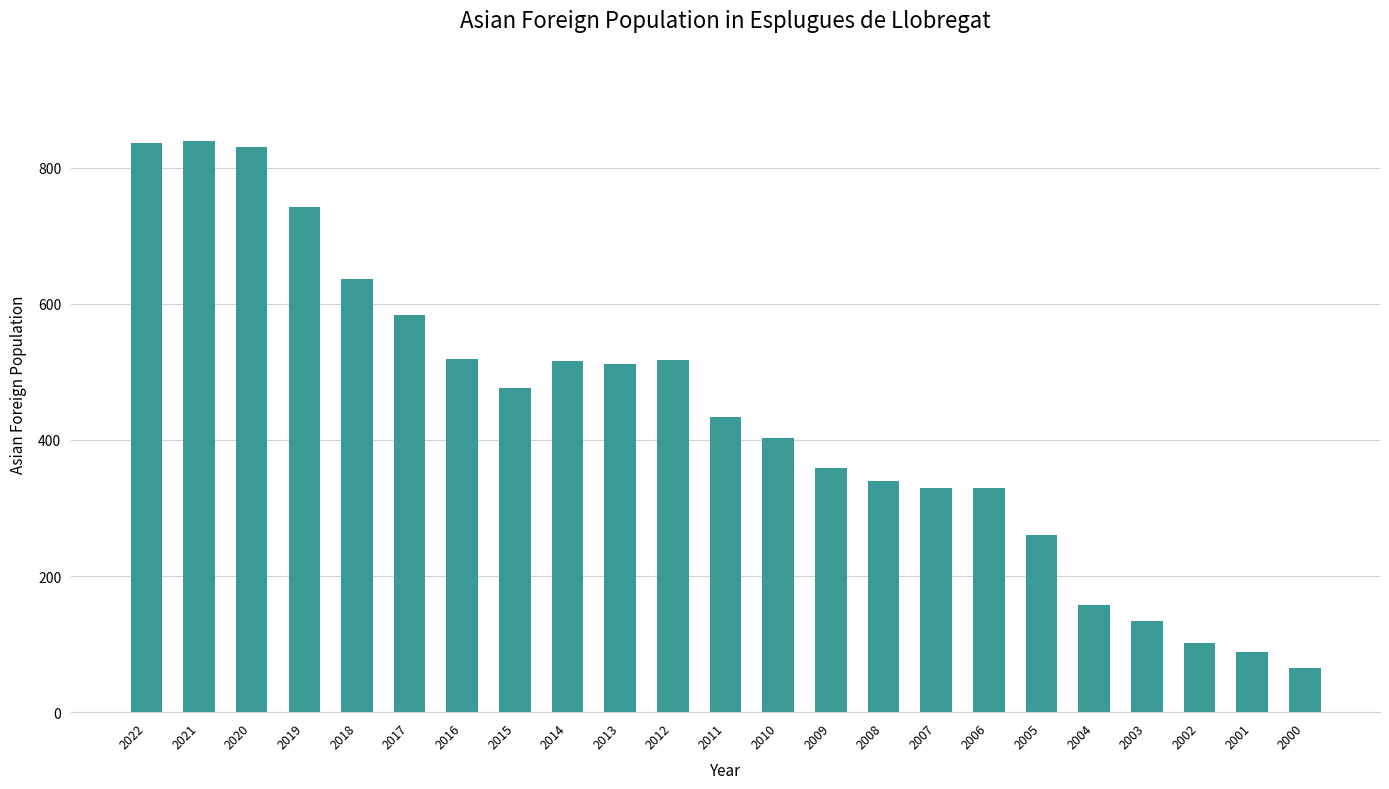

At which label does the data first exceed 434?

2022